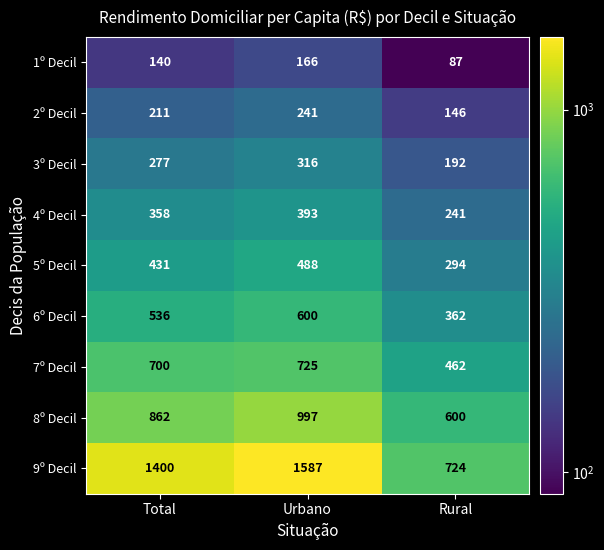

Which series has the largest range (max minus min)?

9º Decil